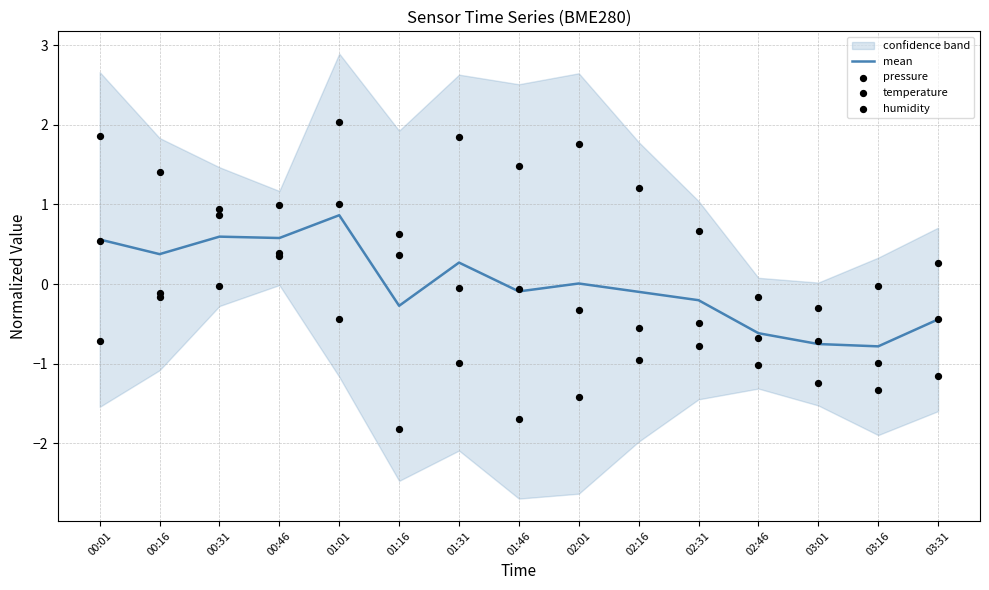

Which series has the largest Y range (max minus min)?

humidity